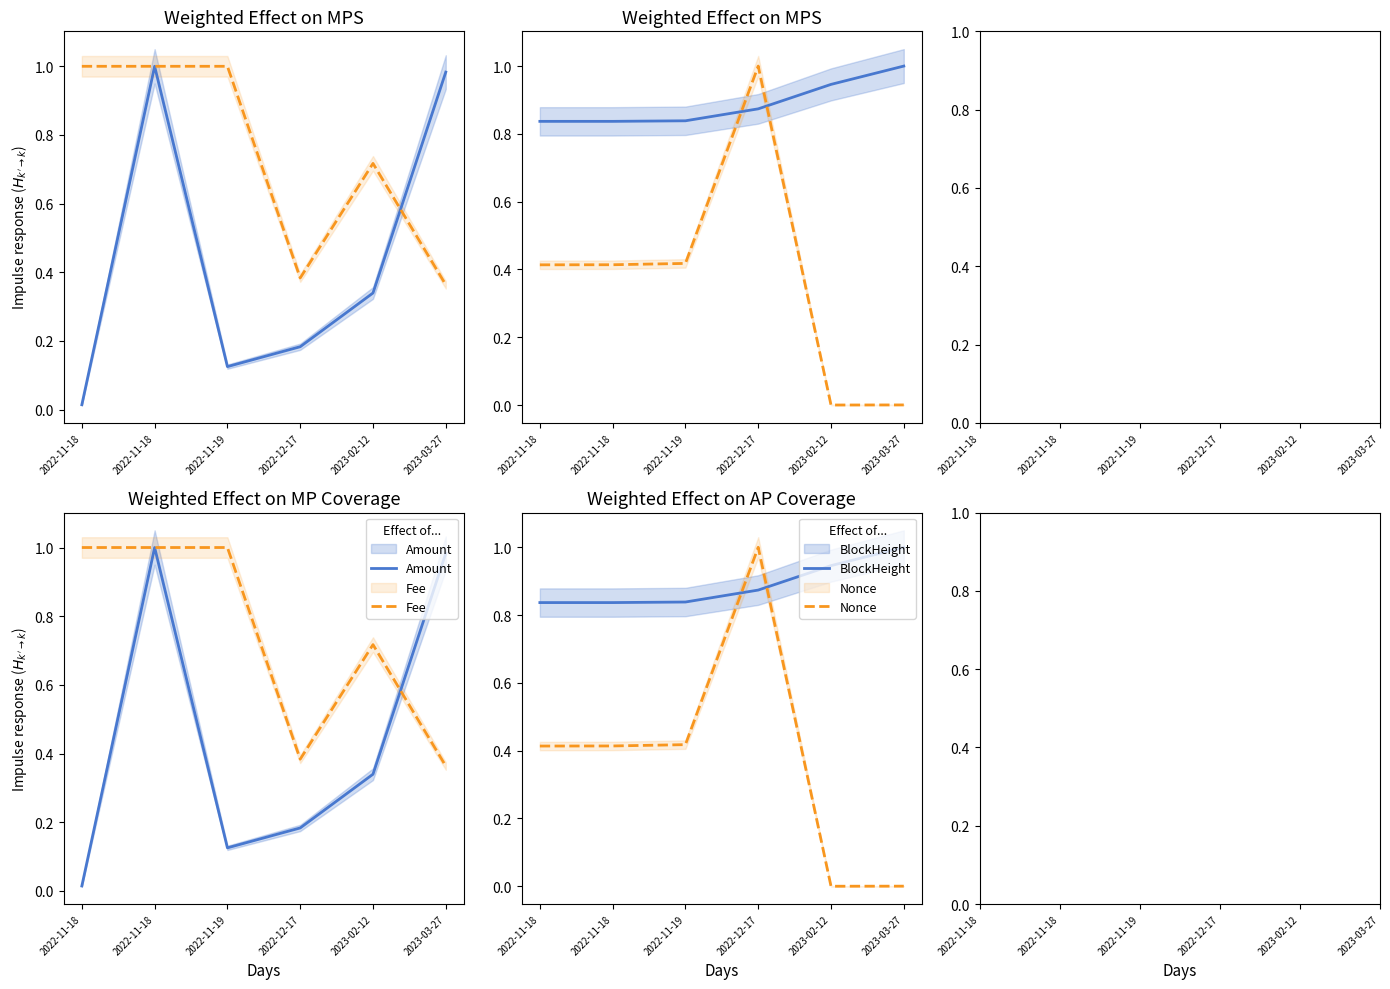

Reading left to right, transcribe all the data shown in this chart.

Amount: 0.0	1.0	0.1	0.2	0.3	1.0
Fee: 1.0	1.0	1.0	0.4	0.7	0.4
BlockHeight: 0.8	0.8	0.8	0.9	0.9	1.0
Nonce: 0.4	0.4	0.4	1.0	0.0	0.0